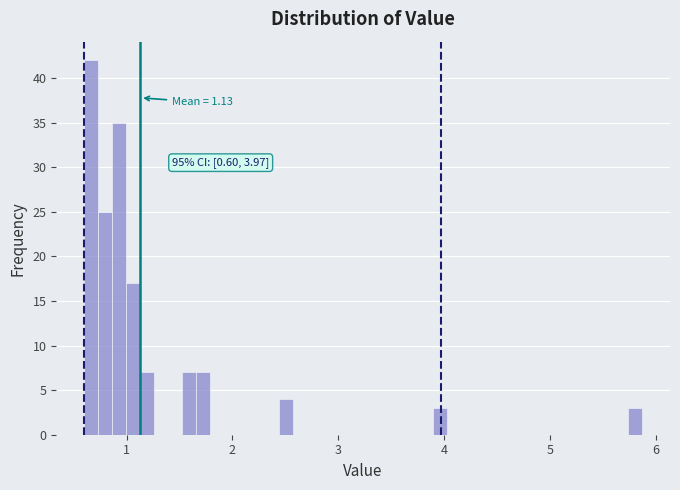

Read against the x-axis, roughly where is the centre of the tallest bar?

0.7